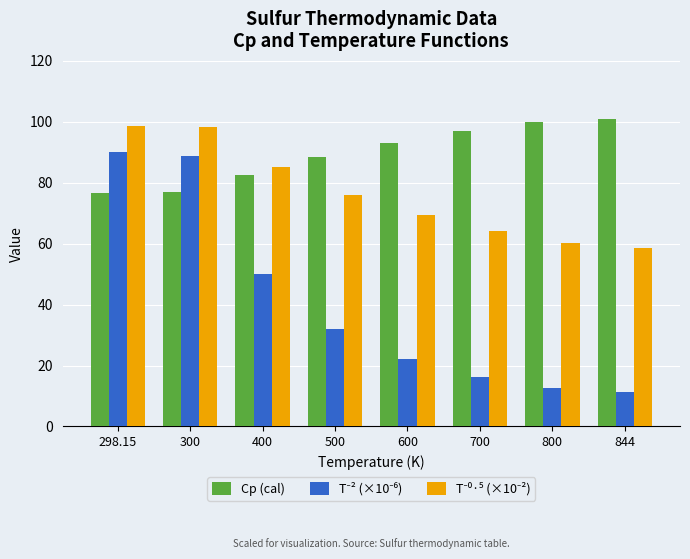

The Cp (cal) series shows 76.8 at 300. True or false?

True